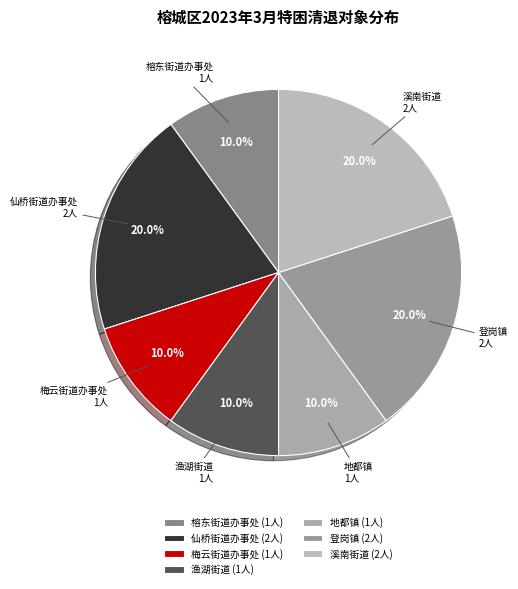

Count the number of slices in the pie.

7